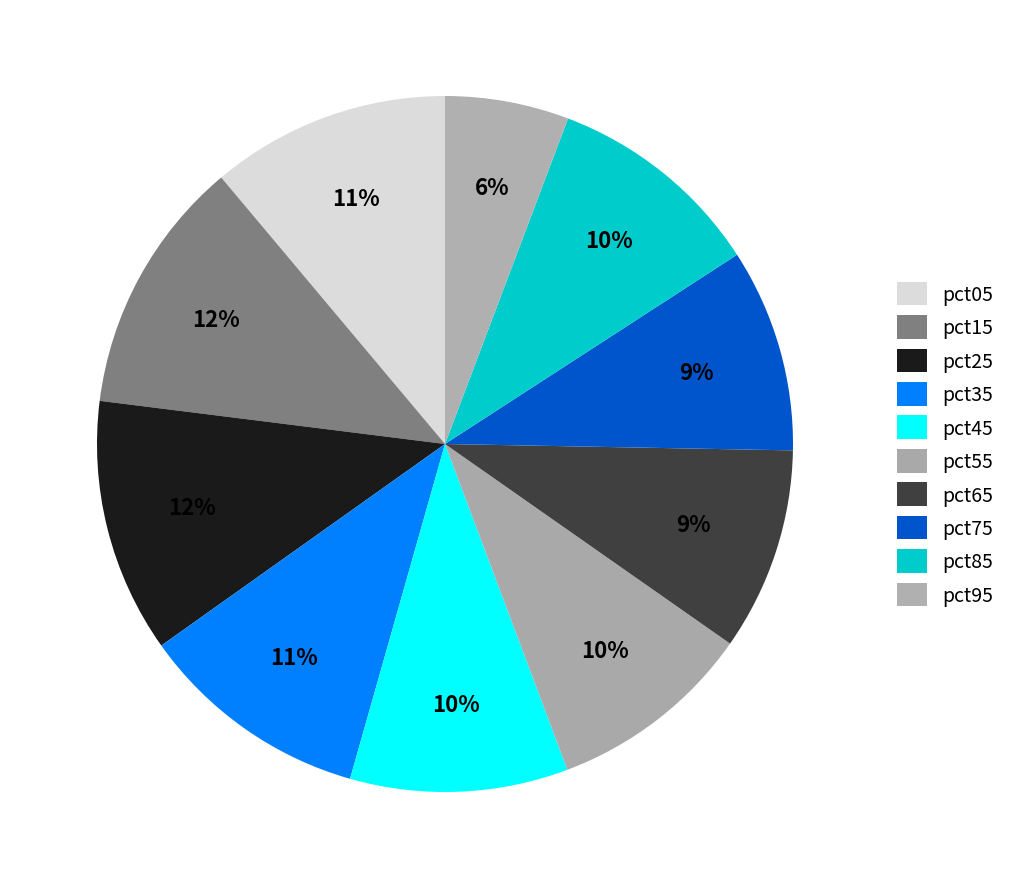

To the nearest percent, what percentage of the pie is pct35?

11%